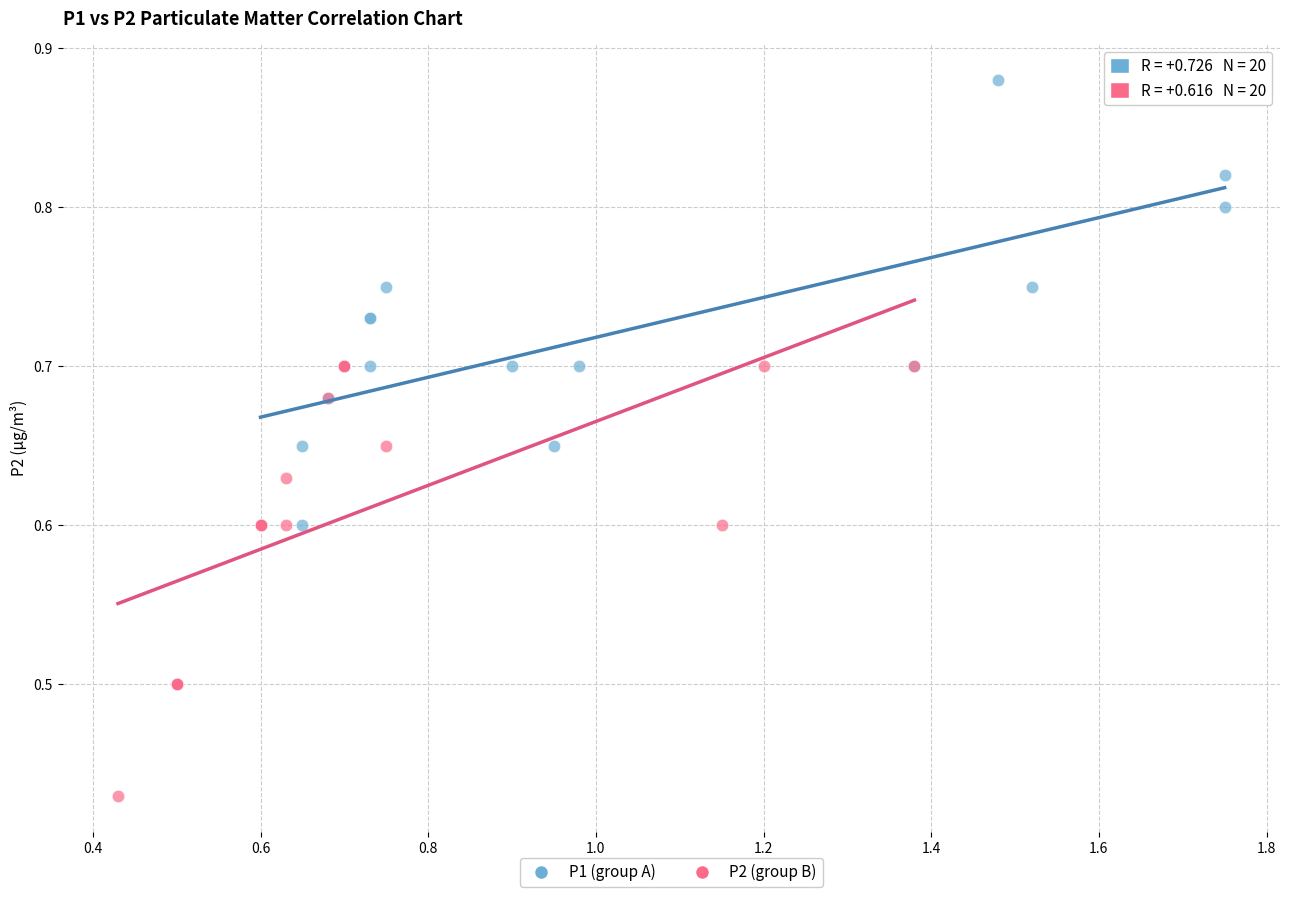

Which series contains the lowest Y value?

P2 (group B)